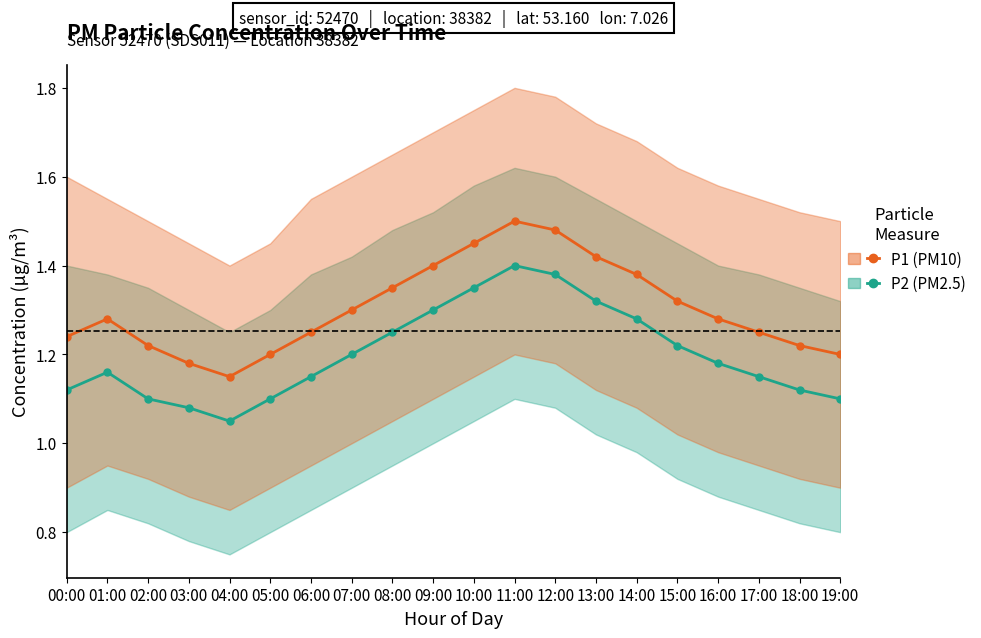

How many lines are shown in the chart?

2